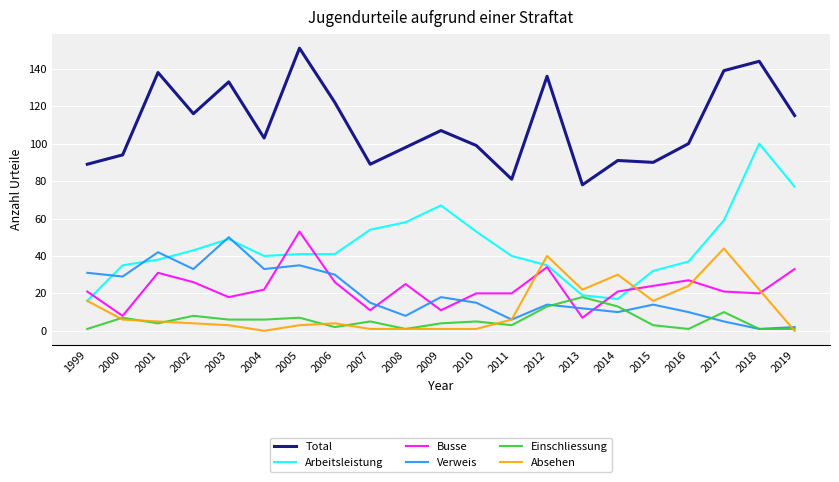

Reading left to right, extract all data points from this chart.

Total: 89	94	138	116	133	103	151	122	89	98	107	99	81	136	78	91	90	100	139	144	115
Arbeitsleistung: 16	35	38	43	49	40	41	41	54	58	67	53	40	35	19	17	32	37	59	100	77
Busse: 21	8	31	26	18	22	53	26	11	25	11	20	20	34	7	21	24	27	21	20	33
Verweis: 31	29	42	33	50	33	35	30	15	8	18	15	6	14	12	10	14	10	5	1	2
Einschliessung: 1	7	4	8	6	6	7	2	5	1	4	5	3	13	18	13	3	1	10	1	1
Absehen: 16	6	5	4	3	0	3	4	1	1	1	1	6	40	22	30	16	24	44	22	0